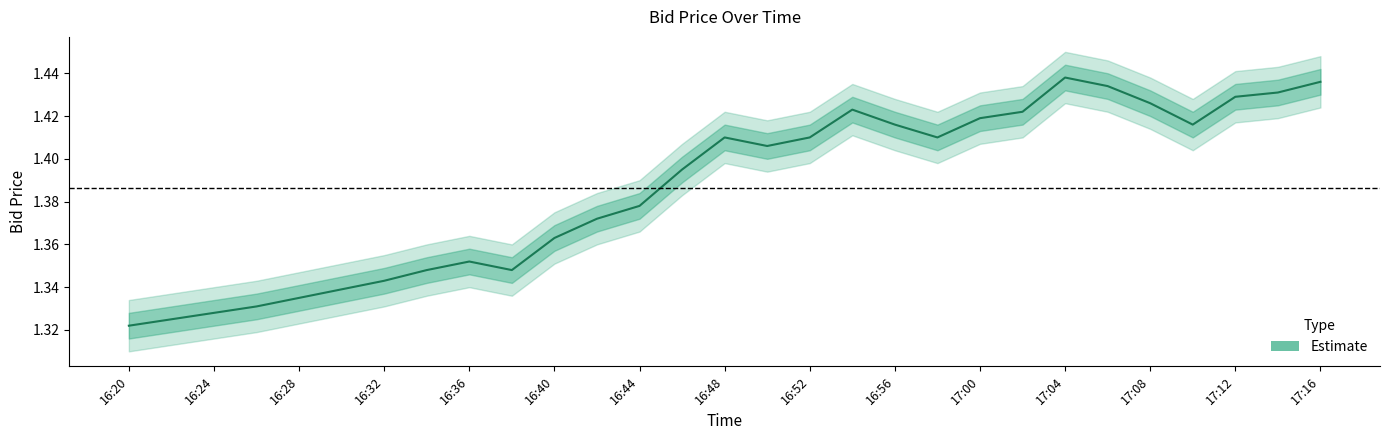

At which category does the chart reach its peak across all series?

17:04